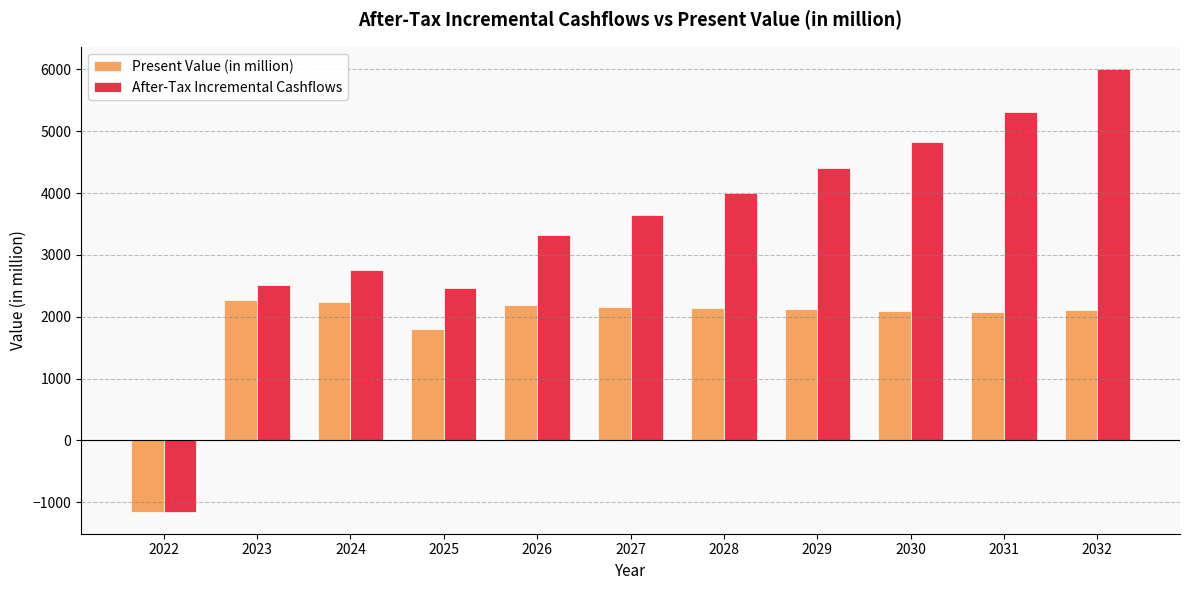

True or false: After-Tax Incremental Cashflows has a value of -332.9 at 2022.

False